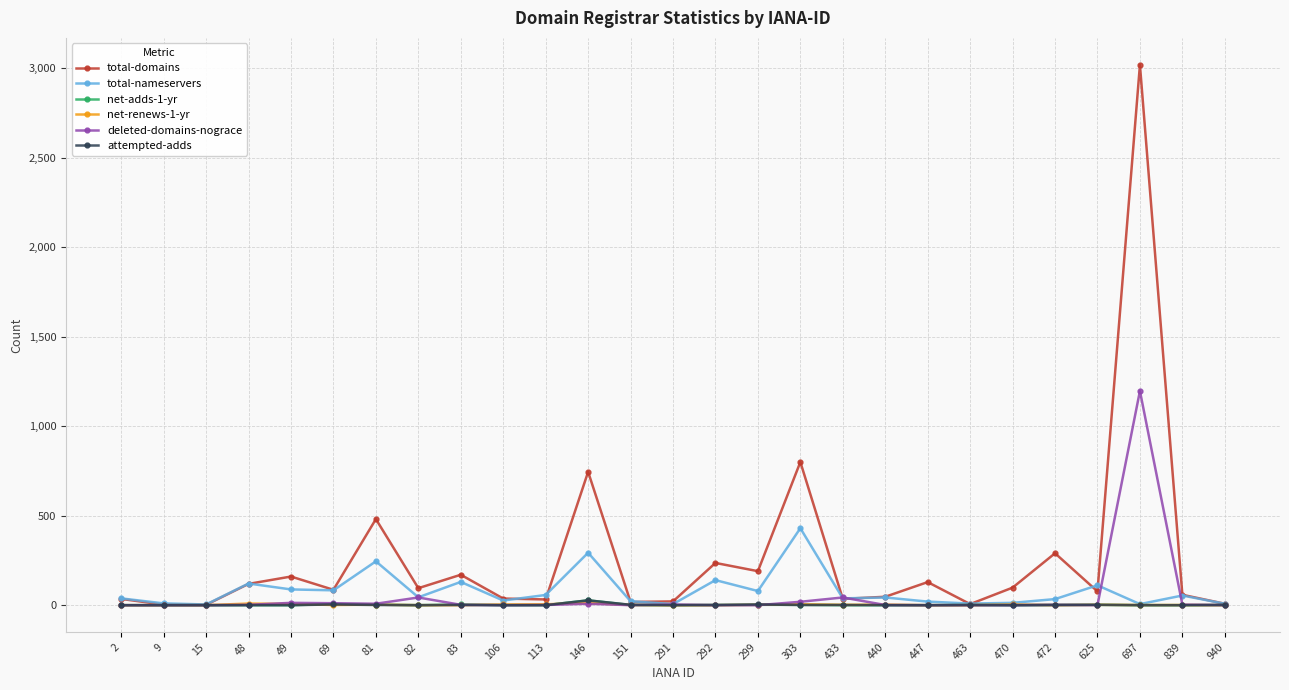

True or false: attempted-adds has more than 2 interior local peaks.

True